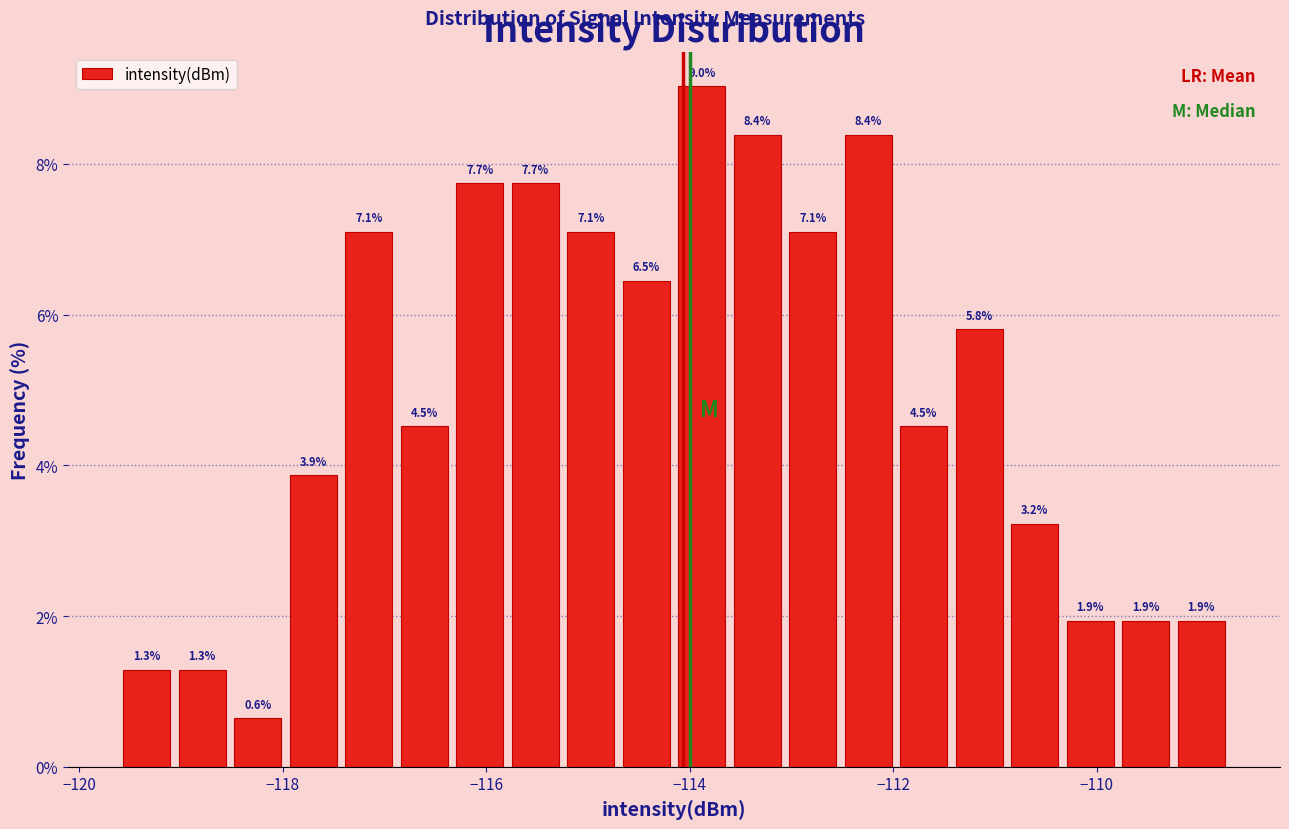

Read against the x-axis, roughly where is the centre of the tallest bar?

-113.8